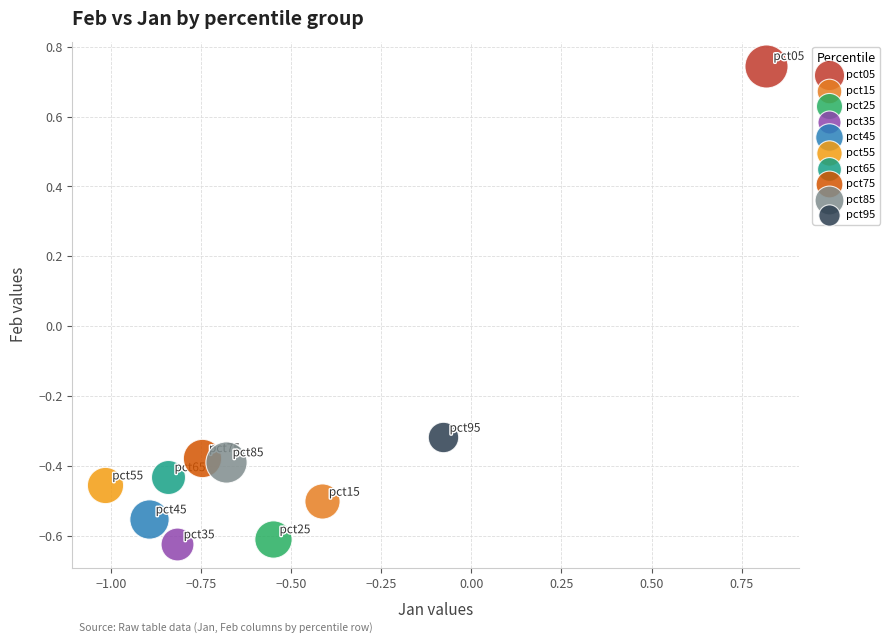

Which series contains the lowest Y value?

pct35